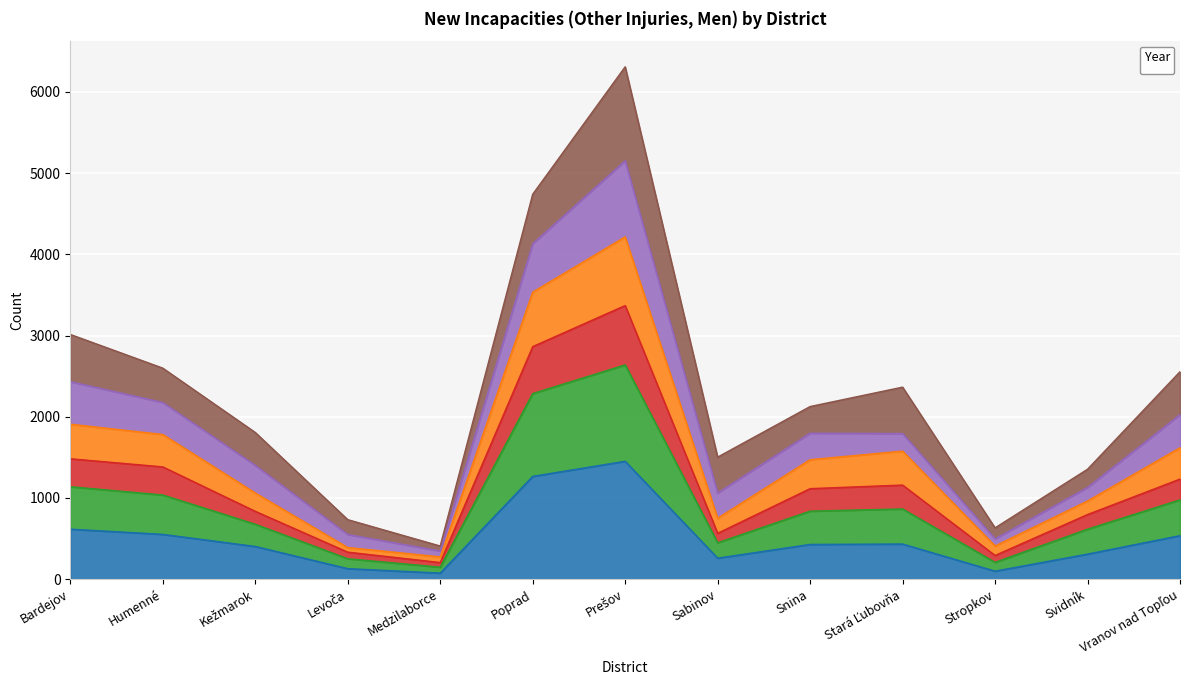

At how many categories does at least one series exceed 3727?

2